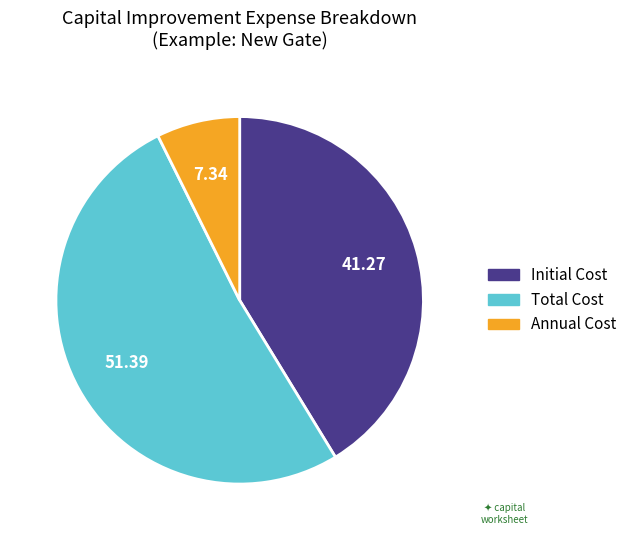

Combined, do Total Cost and Initial Cost account for over 50%?

Yes